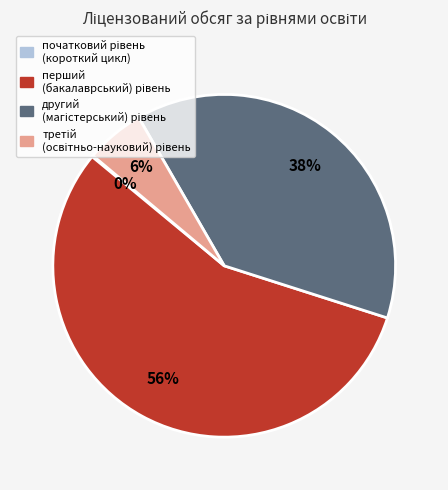

To the nearest percent, what is the average slice percentage?

25%